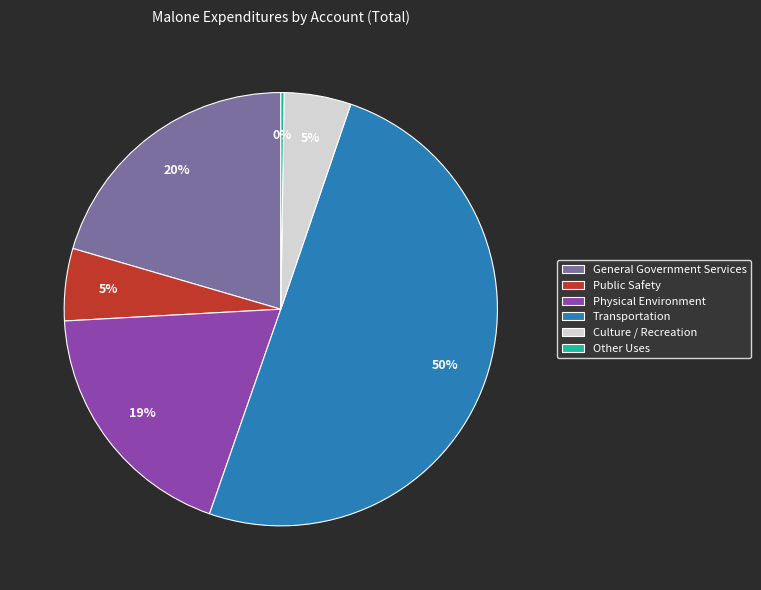

To the nearest percent, what is the difference between the Transportation and Physical Environment slice percentages?

31%